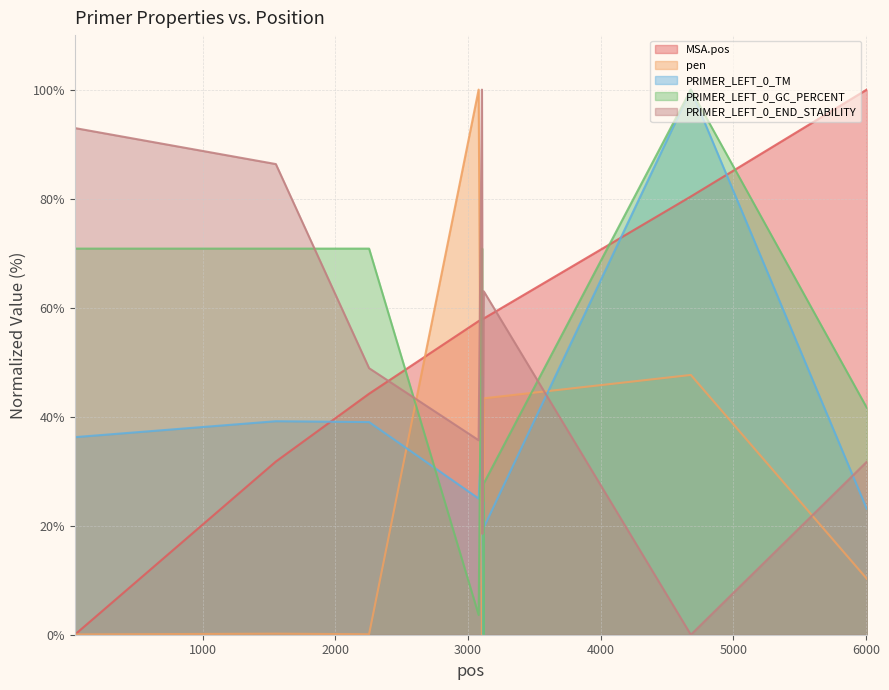

List the series in order of their peak value, lowest first.

MSA.pos, pen, PRIMER_LEFT_0_TM, PRIMER_LEFT_0_GC_PERCENT, PRIMER_LEFT_0_END_STABILITY